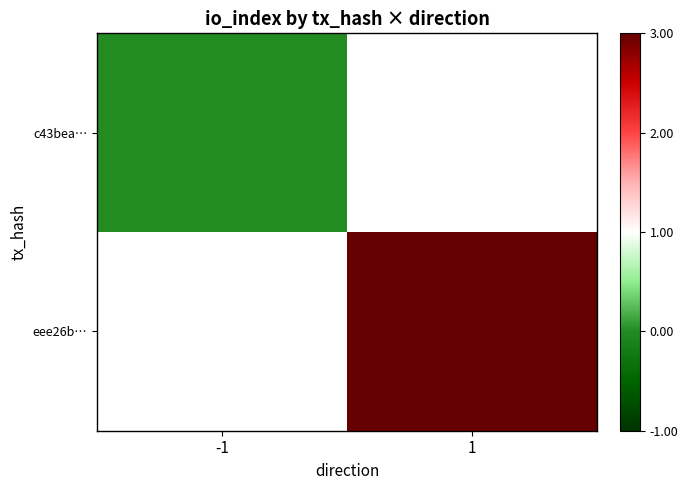

Which has a higher value, -1 or 1?

1